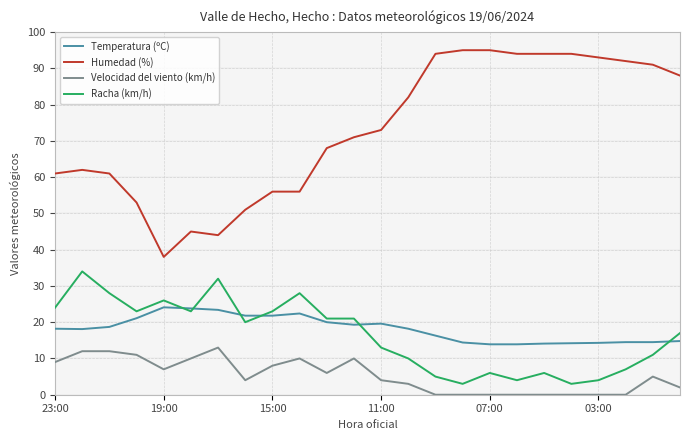

True or false: Temperatura (ºC) and Humedad (%) cross at least once.

False